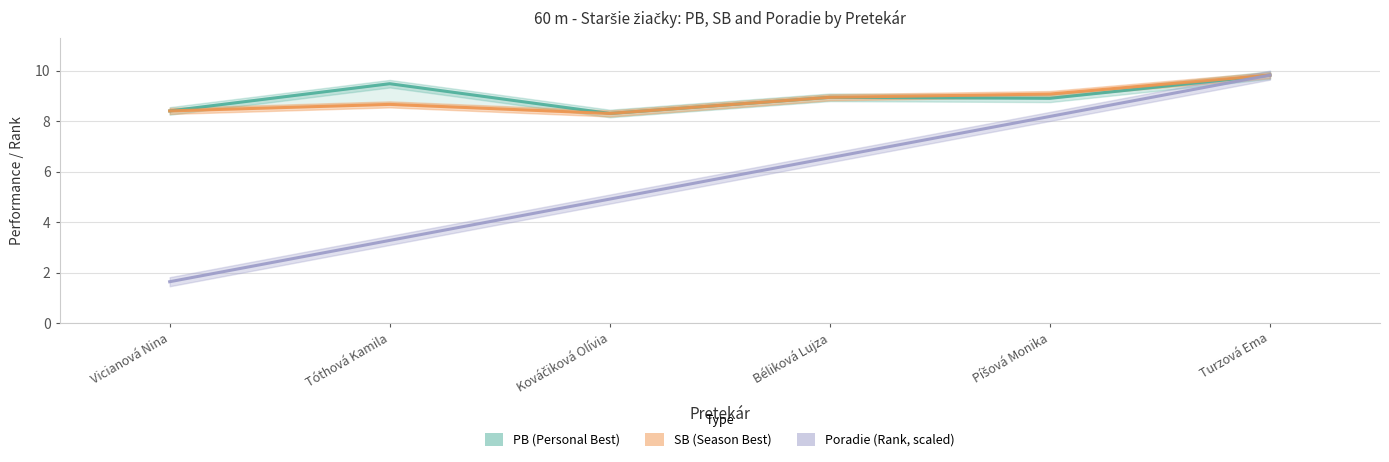

At how many categories does at least one series exceed 8?

6